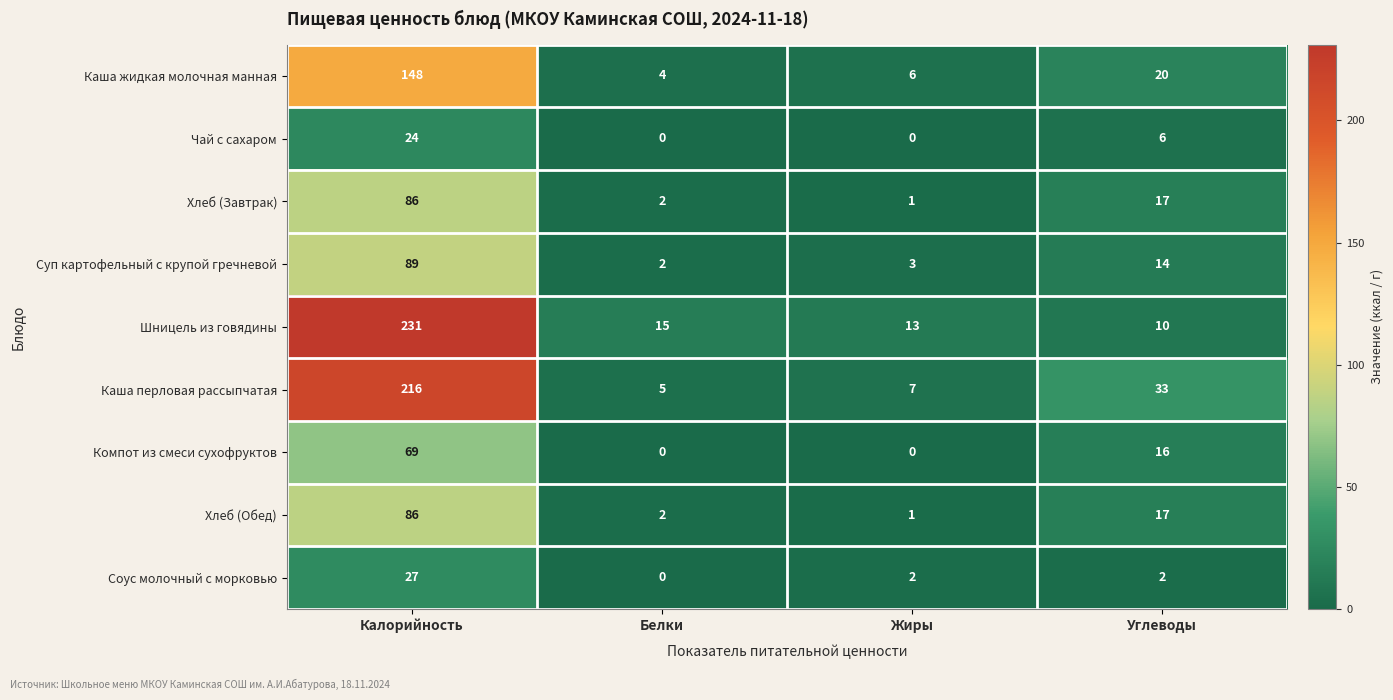

Is the value of Хлеб (Завтрак) at Белки greater than the value of Суп картофельный с крупой гречневой at Углеводы?

No